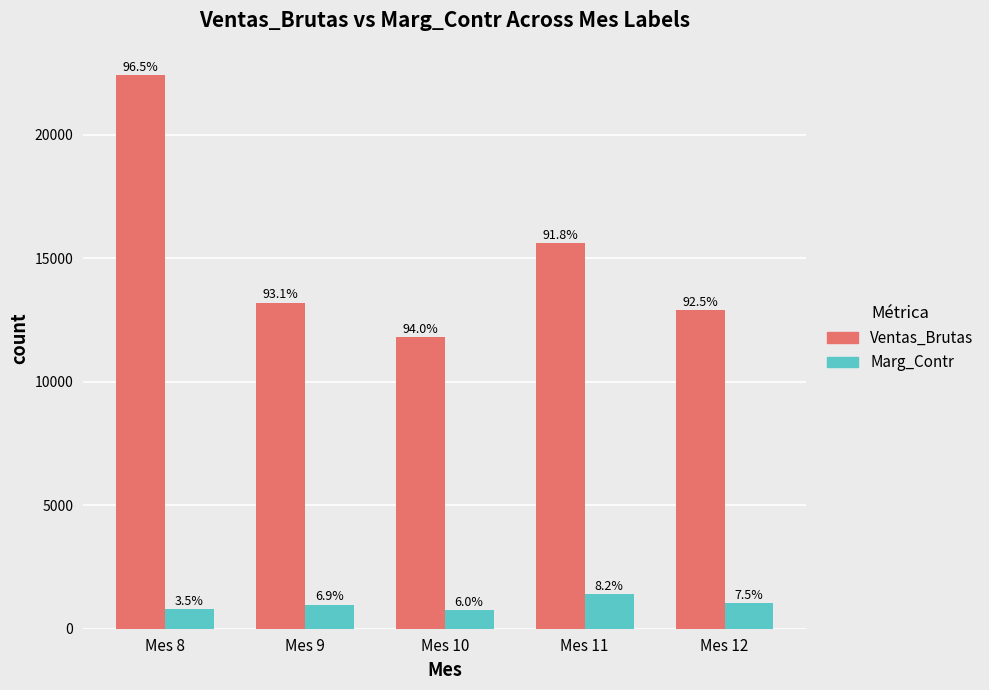

What are all the series names shown in the legend?

Ventas_Brutas, Marg_Contr